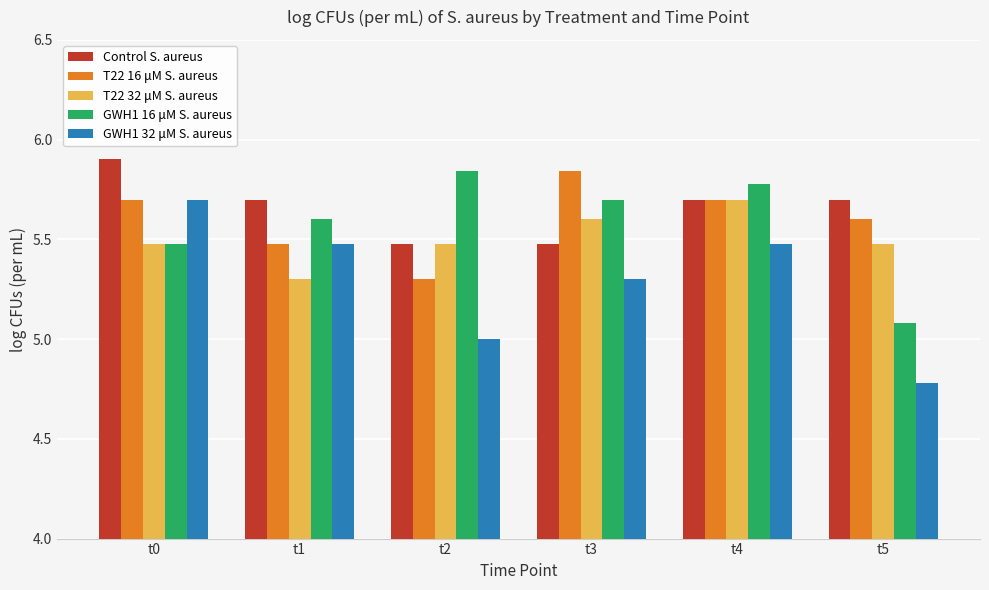

What is the total value across all series at t0?

28.3